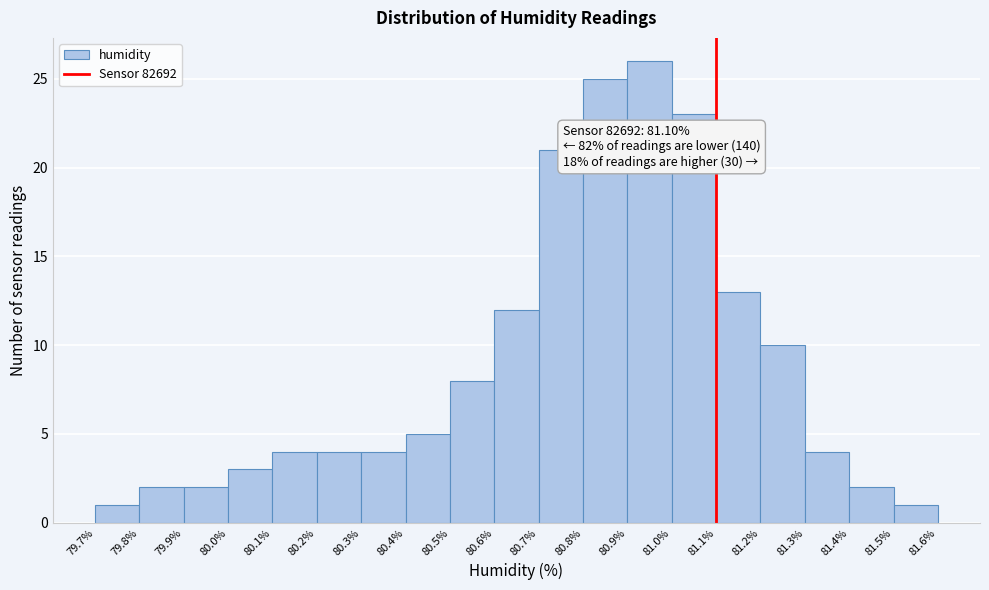

Over which range of the x-axis is the bar tallest?

80.9% to 81.0%